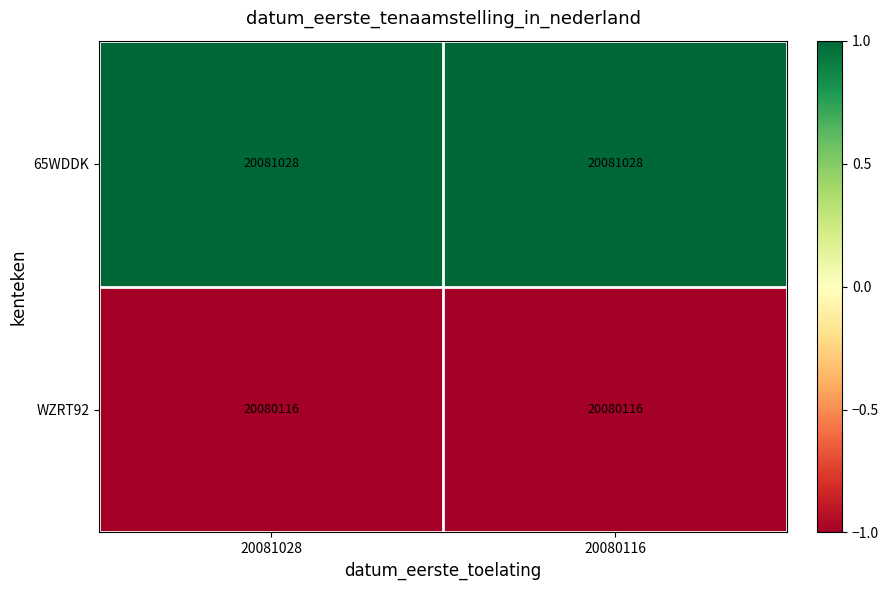

Is the value of 65WDDK at 20080116 greater than the value of WZRT92 at 20080116?

Yes